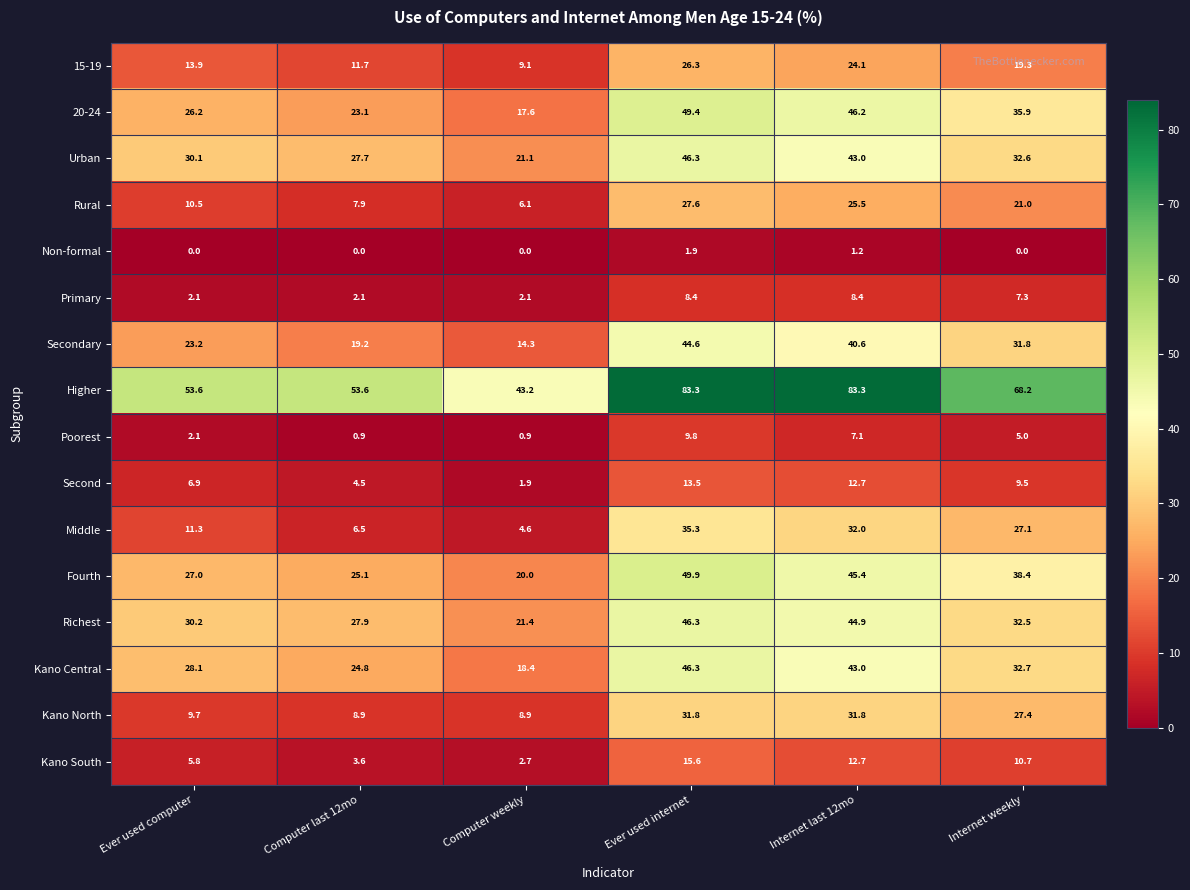

How many series are shown in this chart?

16